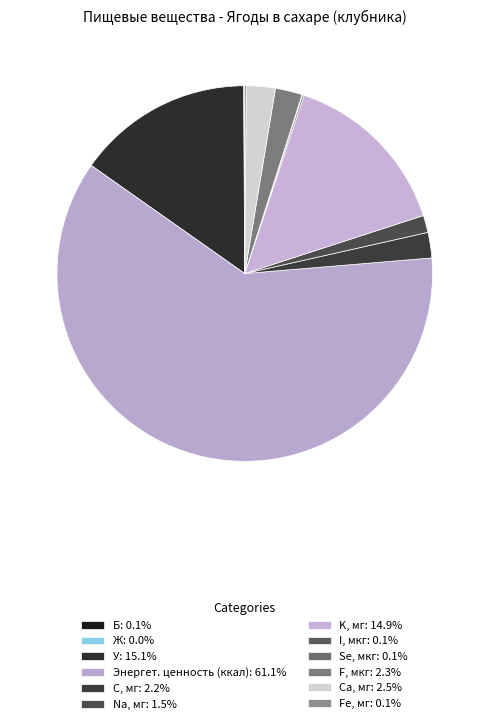

Combined, what portion of the pie is С, мг and Б?

2.3%